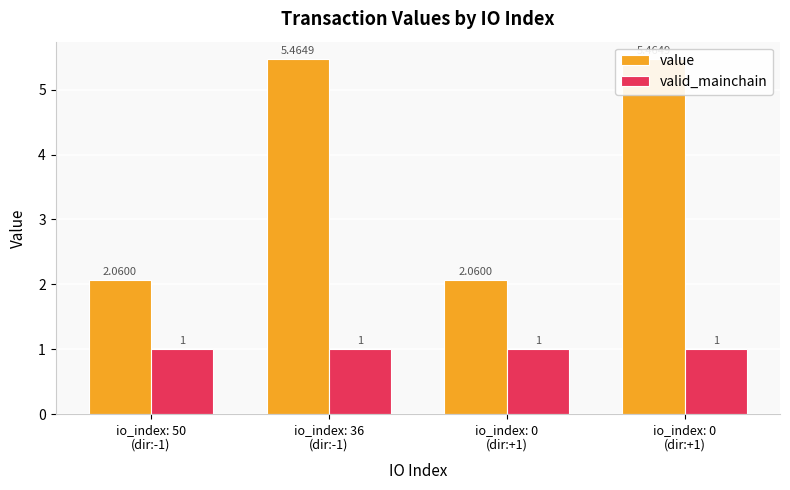

What is the value of the value bar at the 4th from the left?

2.1